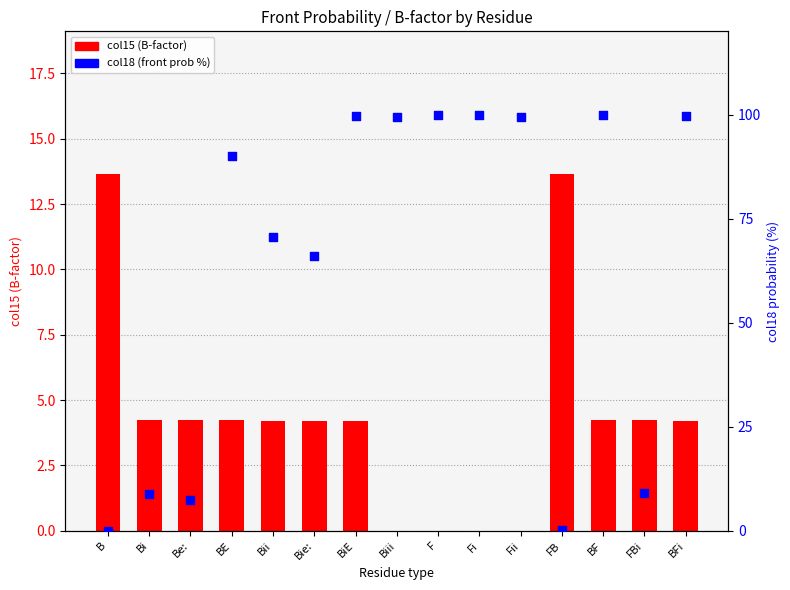

What is the total value across all series at Fi?

100.0